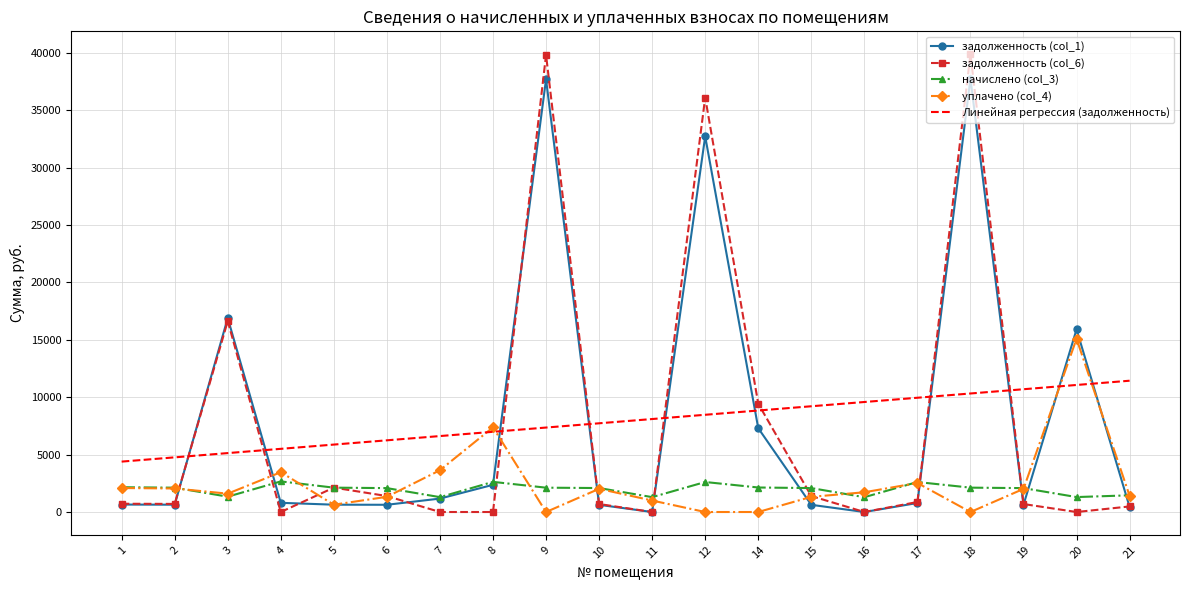

In задолженность (col_6), how many points are higher than both neighbors (excluding endpoints)?

5